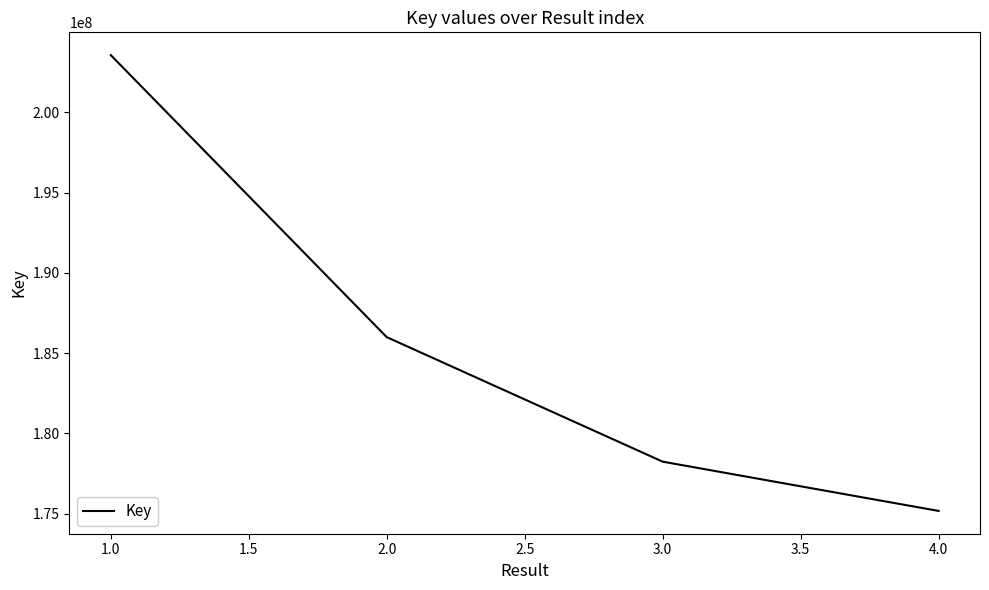

At which label does the data first exceed 185997039?

1.0